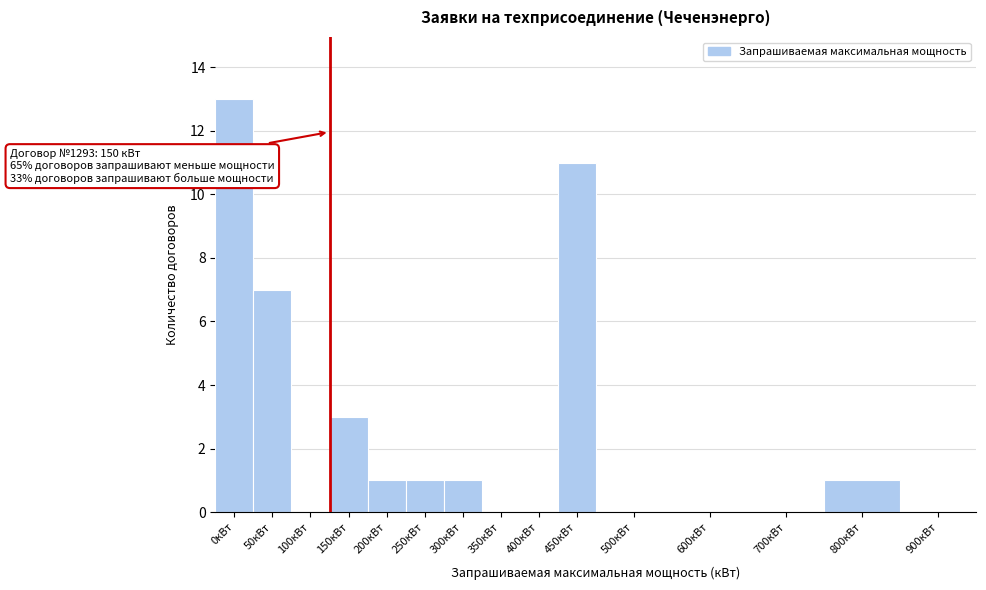

Reading left to right, list all the values displayed in this chart.

0кВт=13	50кВт=7	100кВт=0	150кВт=3	200кВт=1	250кВт=1	300кВт=1	350кВт=0	400кВт=0	450кВт=11	500кВт=0	600кВт=0	700кВт=0	800кВт=1	900кВт=0